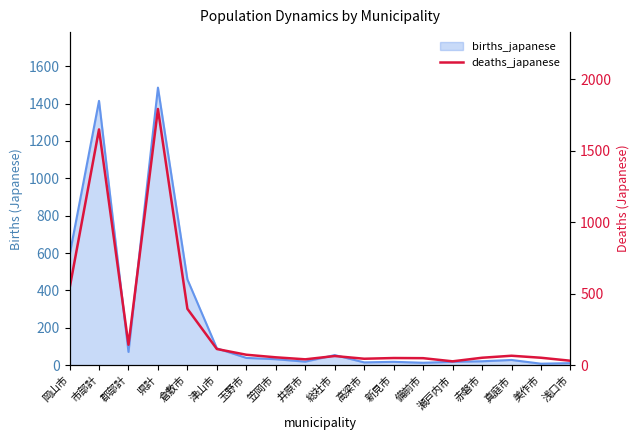

Rank the categories by value from highest to lowest.

県計, 市部計, 岡山市, 倉敷市, 郡部計, 津山市, 玉野市, 真庭市, 総社市, 笠岡市, 赤磐市, 美作市, 新見市, 備前市, 高梁市, 井原市, 浅口市, 瀬戸内市